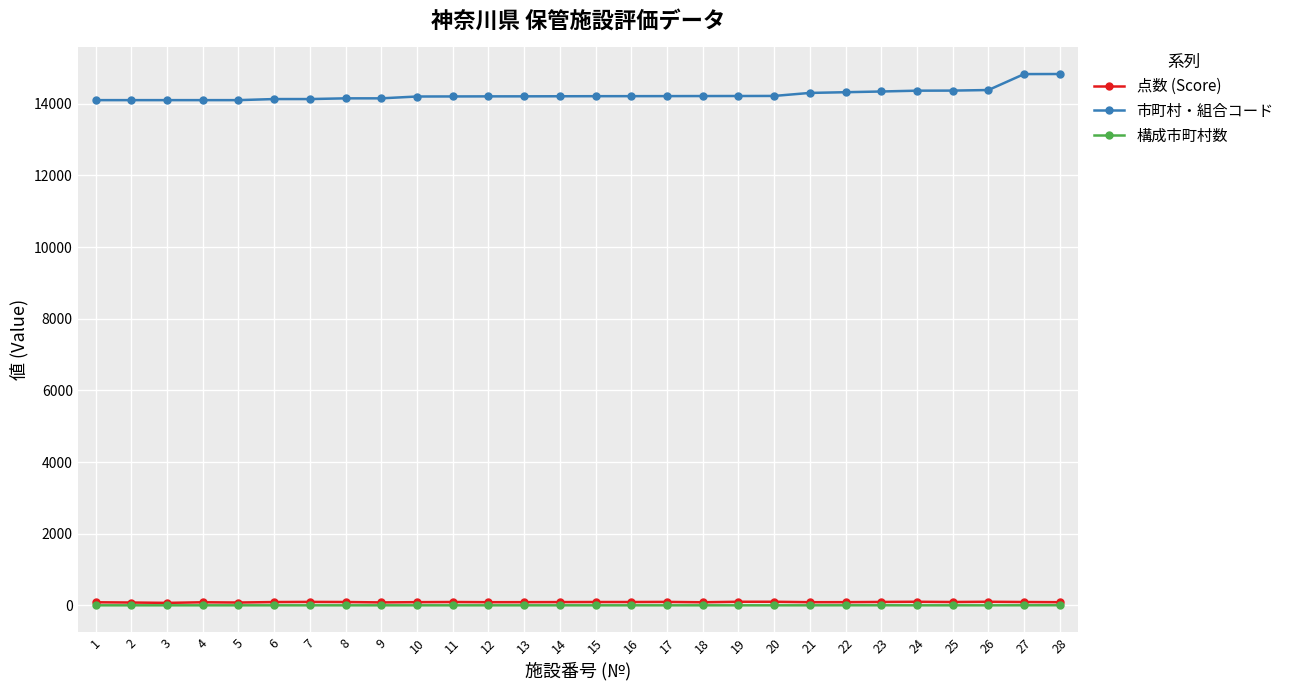

True or false: 構成市町村数 and 点数 (Score) cross at least once.

False